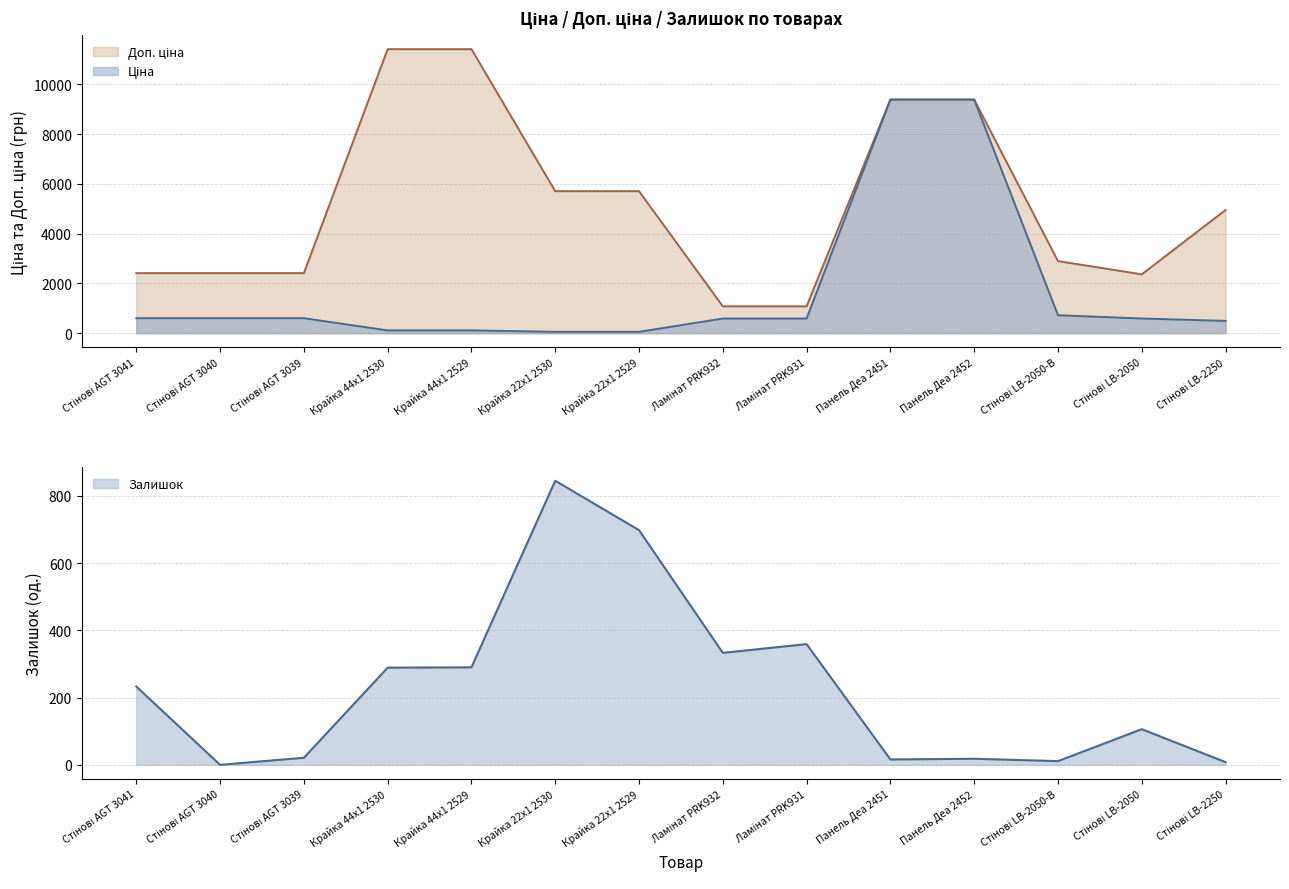

What is the sum of the Доп. ціна values at Ламінат PRK931 and Ламінат PRK932?

2163.3